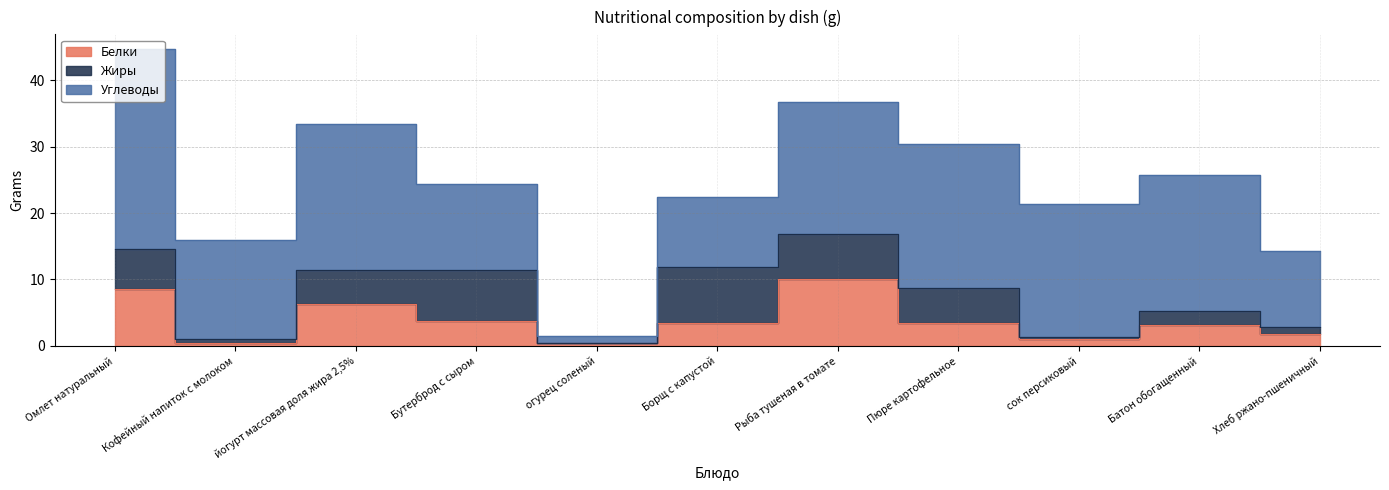

What is the sum of all Белки values?

42.7